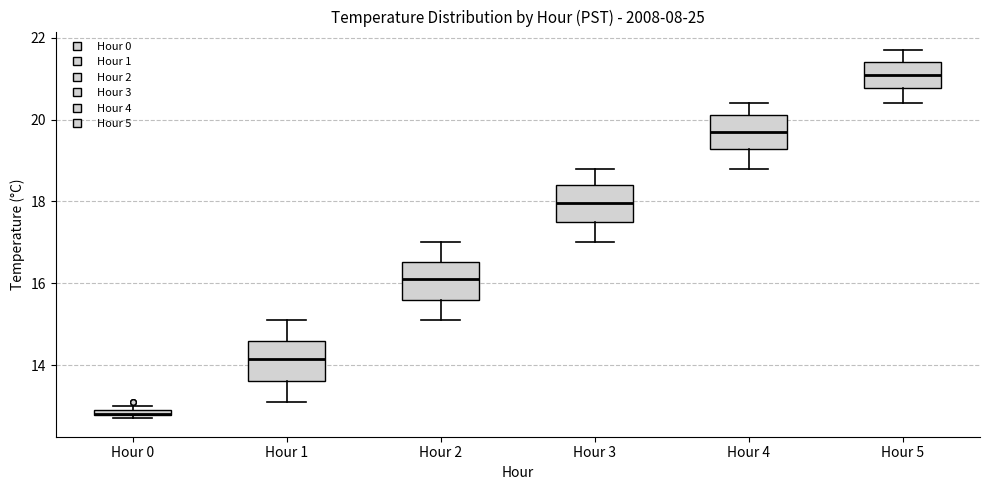

Where is the lower edge of the box for Hour 5 on the y-axis? The values are not printed on the chart, so give them approximately, as read against the axis.

20.8